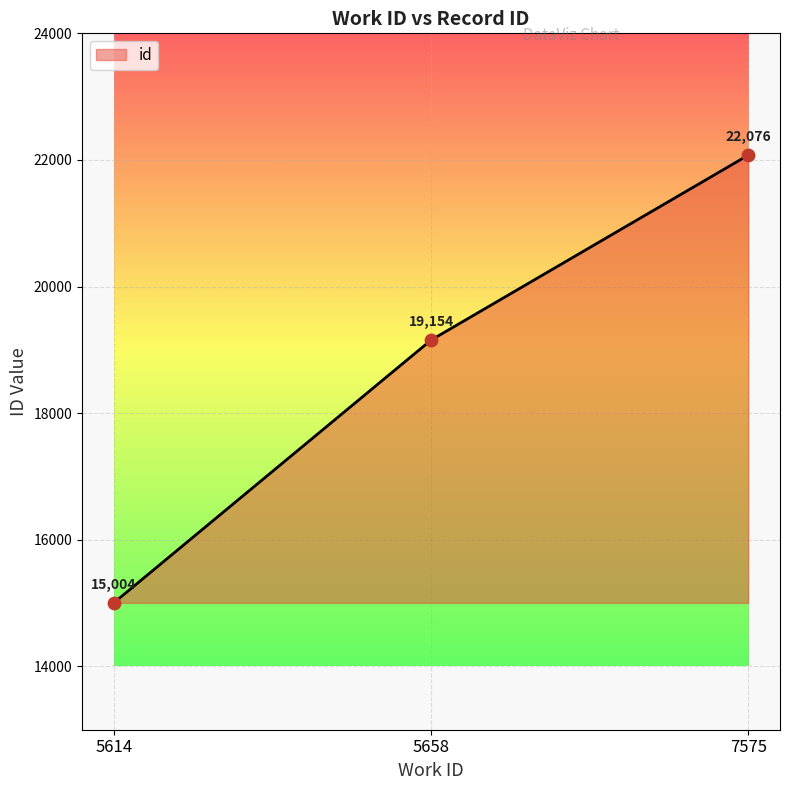

What is the ratio of the value at 7575 to the value at 5658?

1.2